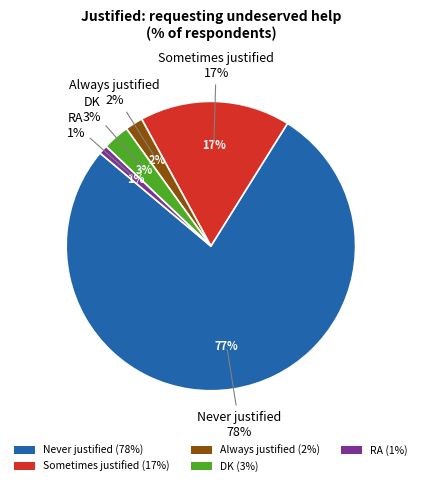

What percentage is the Never justified slice, to the nearest percent?

77%